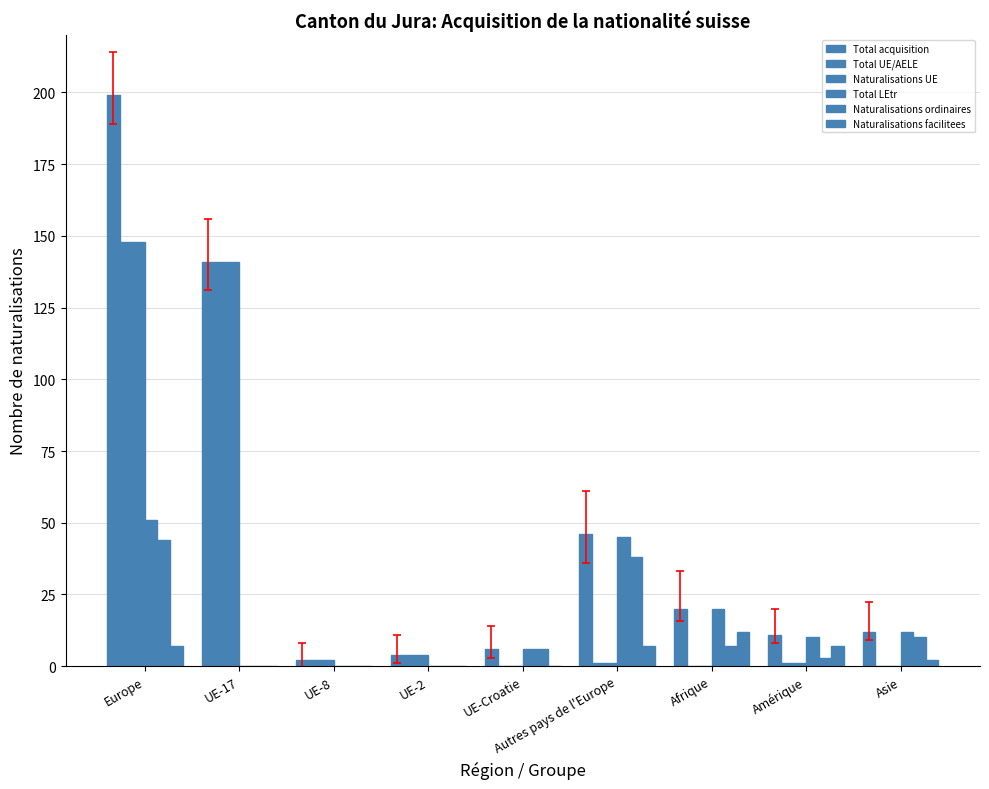

How many series are shown in this chart?

6